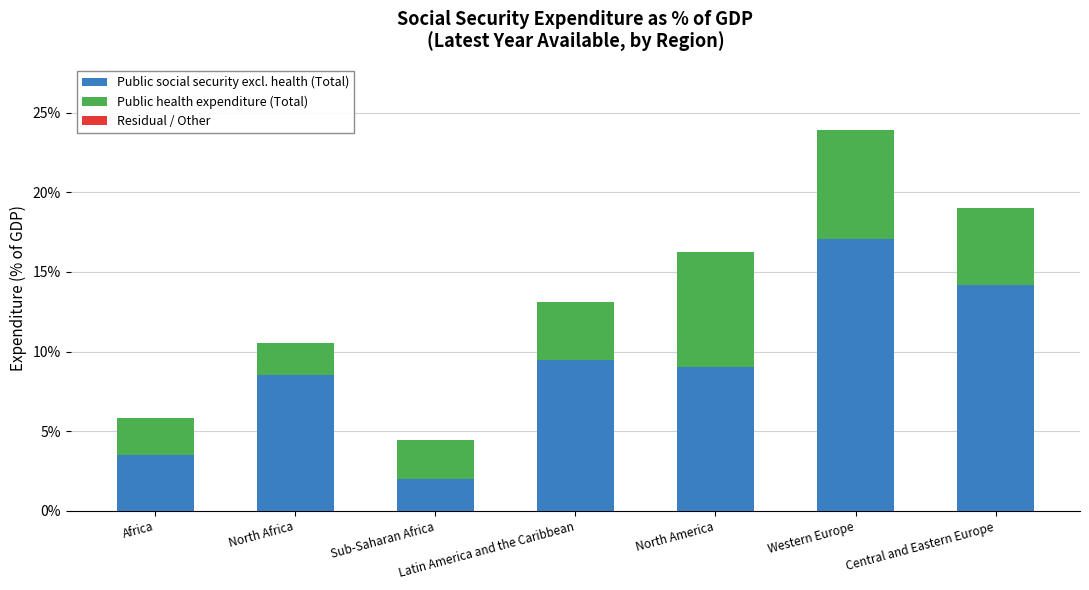

What is the sum of all Public social security excl. health (Total) values?

63.8